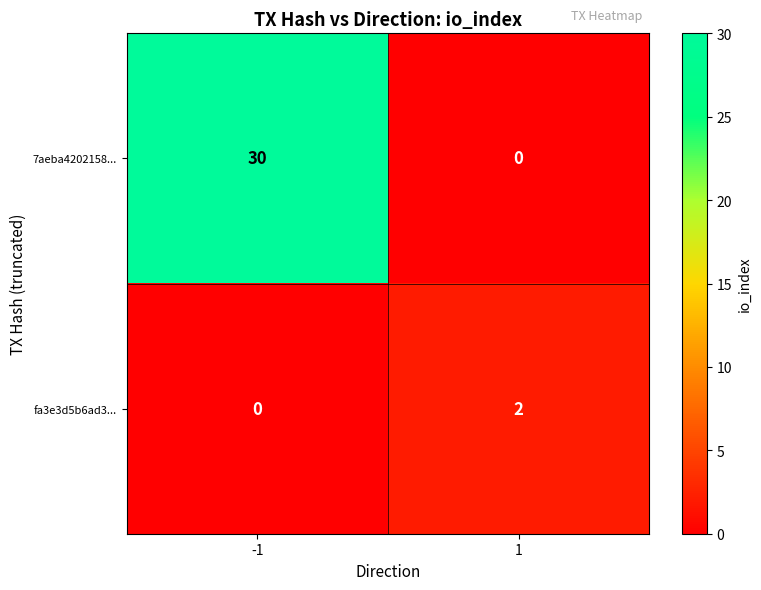

Between -1 and 1, which series saw the biggest shift?

7aeba4202158...